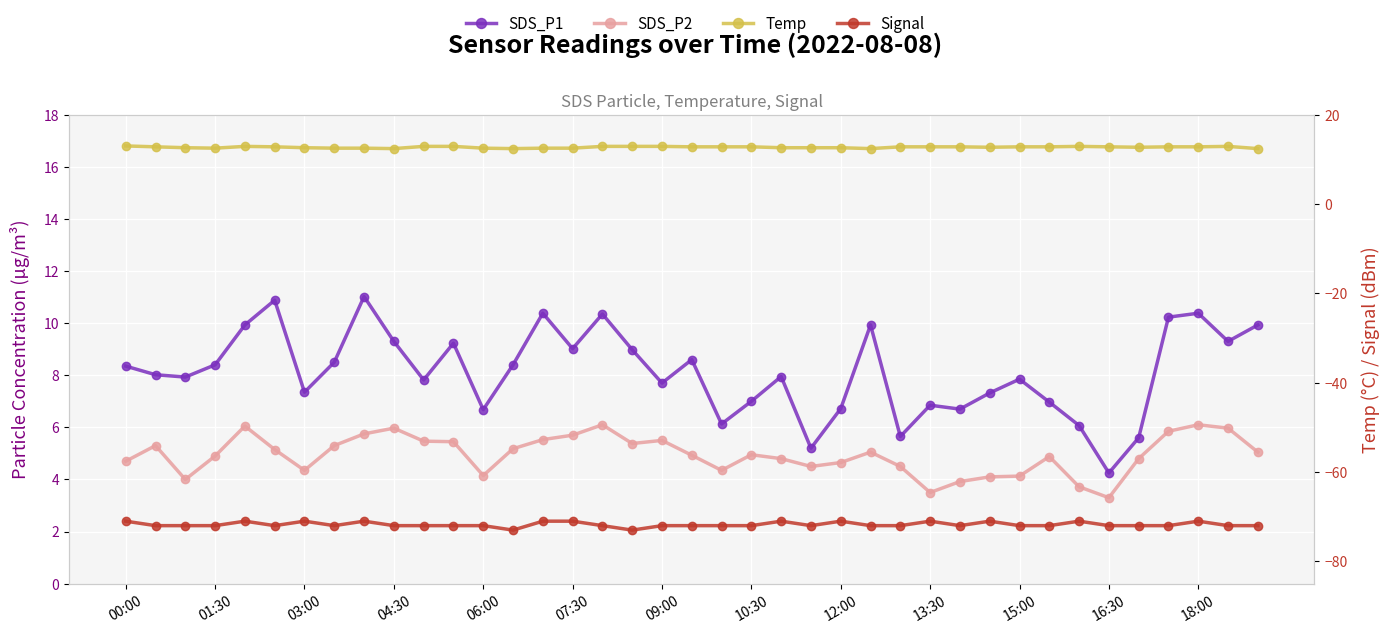

What is the difference between the highest and lowest values at 25?

84.4